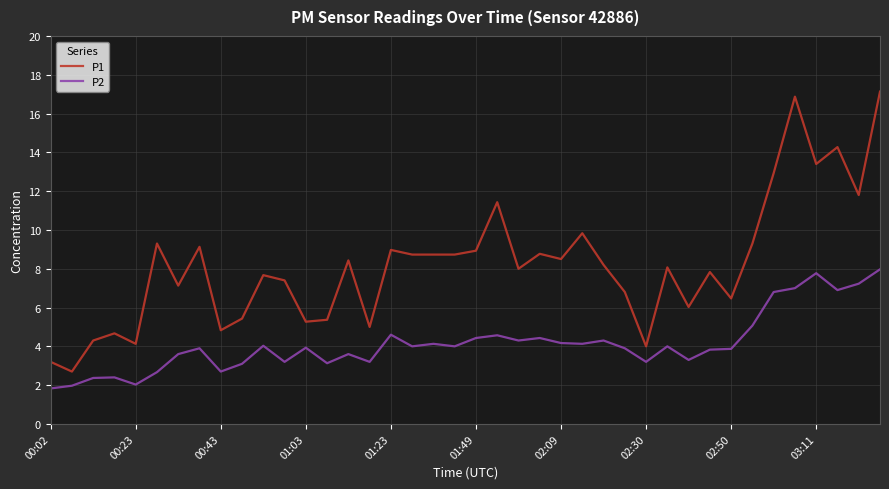

Rank the series by their average value, from lowest to highest.

P2, P1